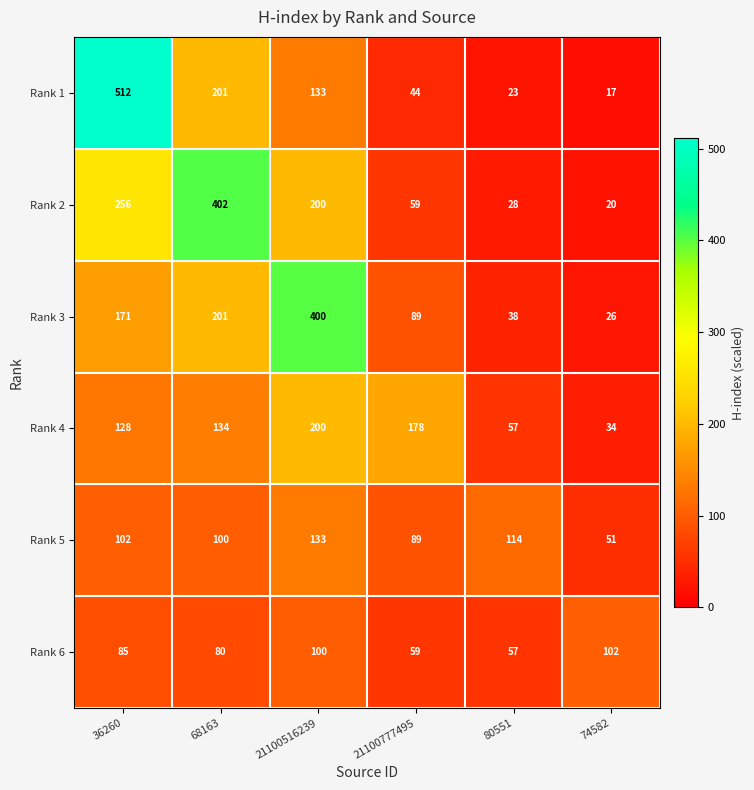

Which series has the largest range (max minus min)?

Rank 1